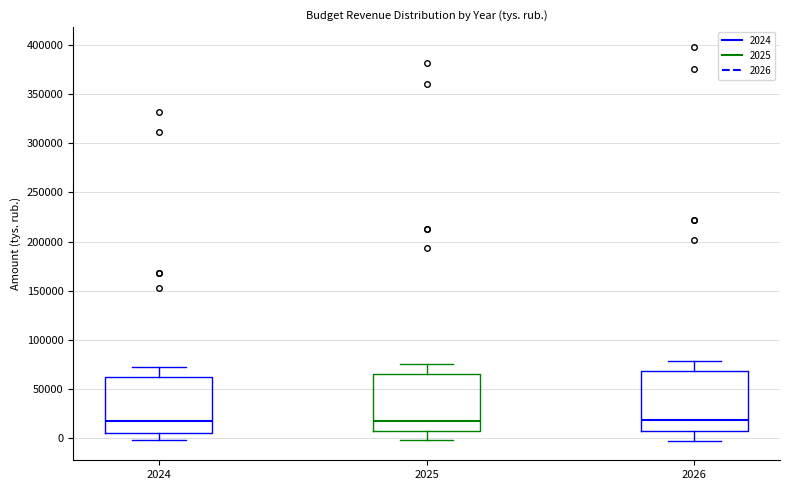

Where does the upper whisker of the box at x = 2024 end on the y-axis? The values are not printed on the chart, so give them approximately, as read against the axis.

70000